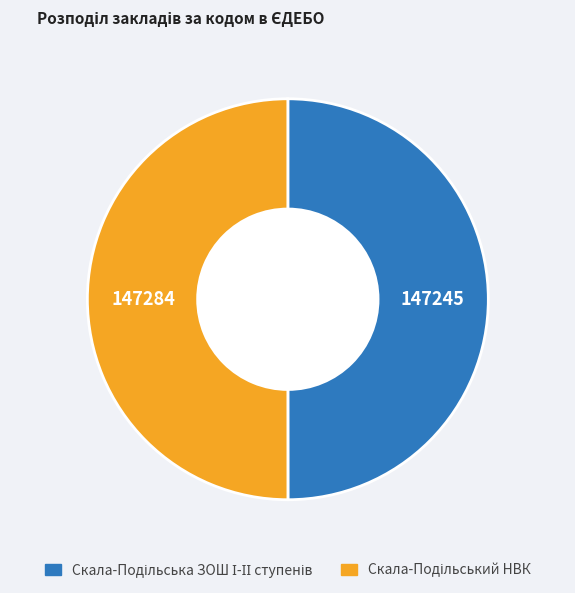

Which category has the biggest portion of the pie?

Скала-Подільський НВК